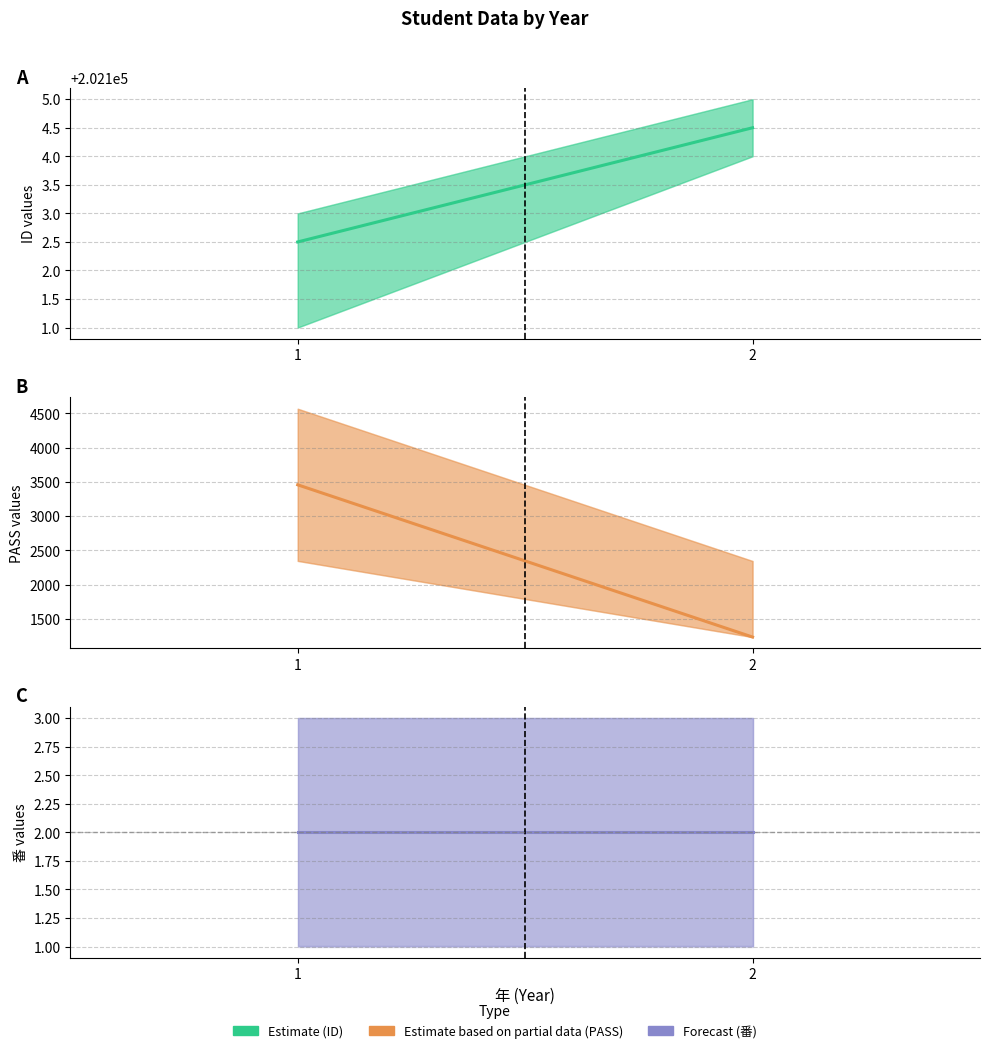

At which category is the sum across all series the highest?

1